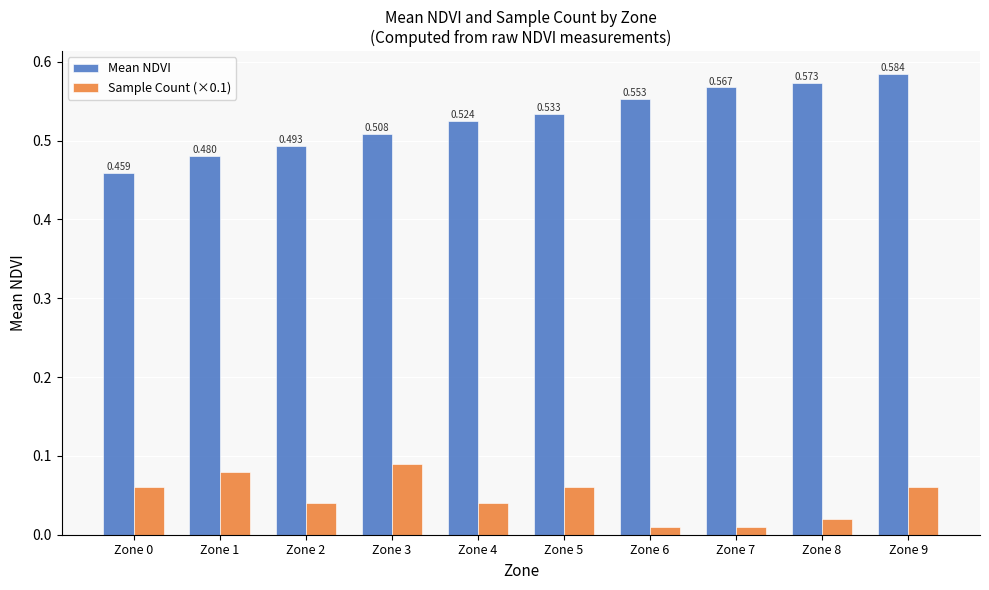

Which series has the widest spread of values?

Mean NDVI